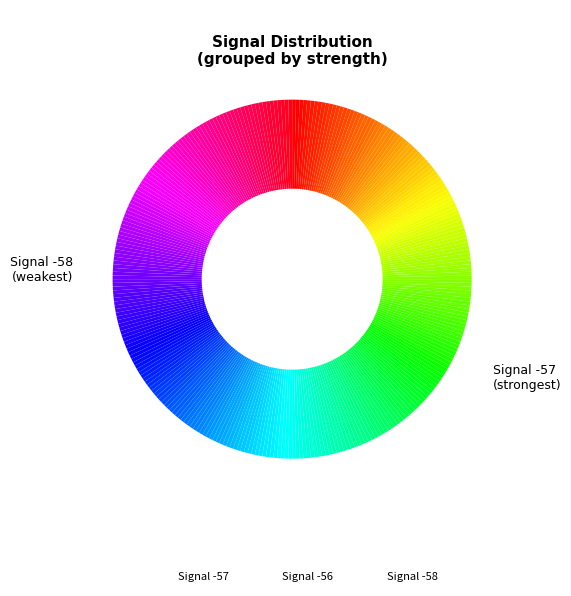

Which slice is the largest?

-57